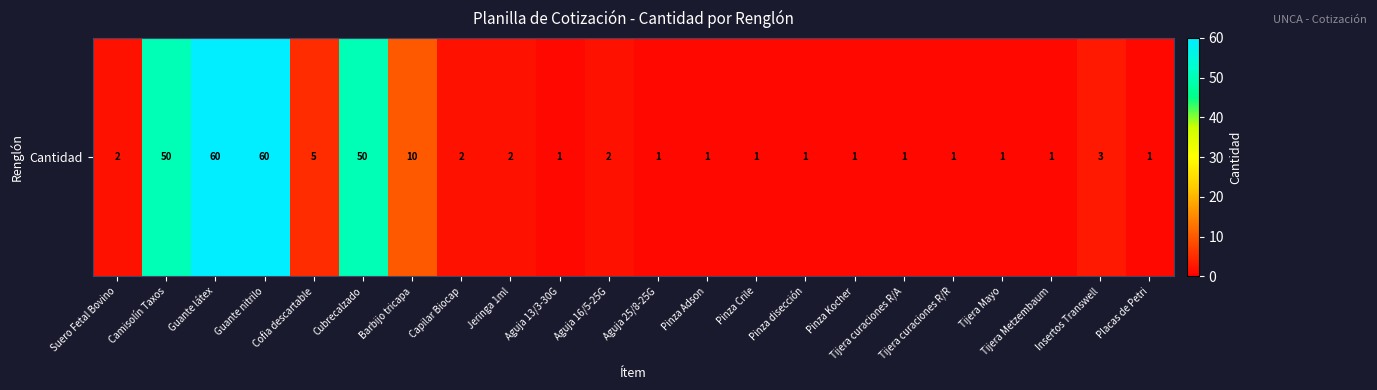

Which has a higher value, Barbijo tricapa or Cofia descartable?

Barbijo tricapa